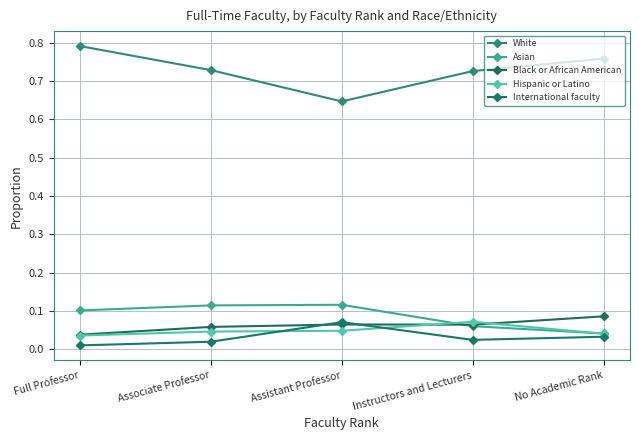

How many distinct data groups are displayed?

5